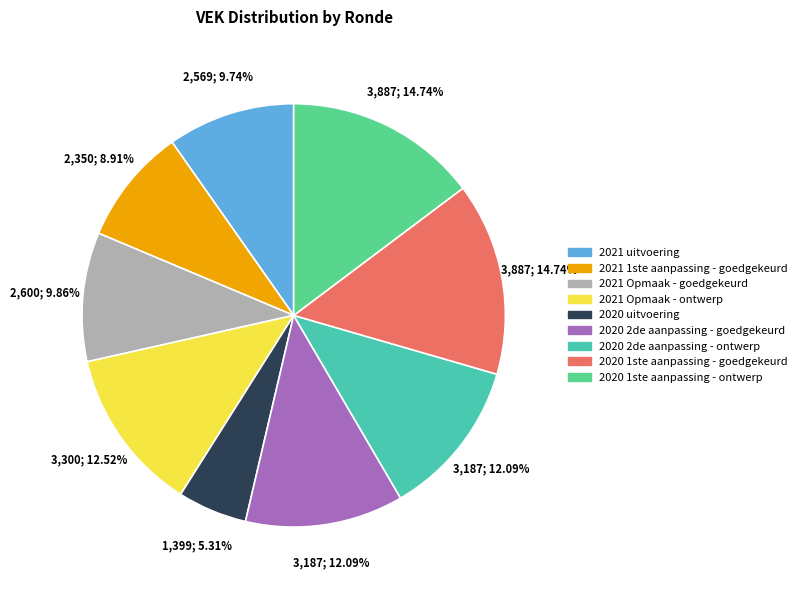

What percentage is the 2020 uitvoering slice, to the nearest percent?

5%